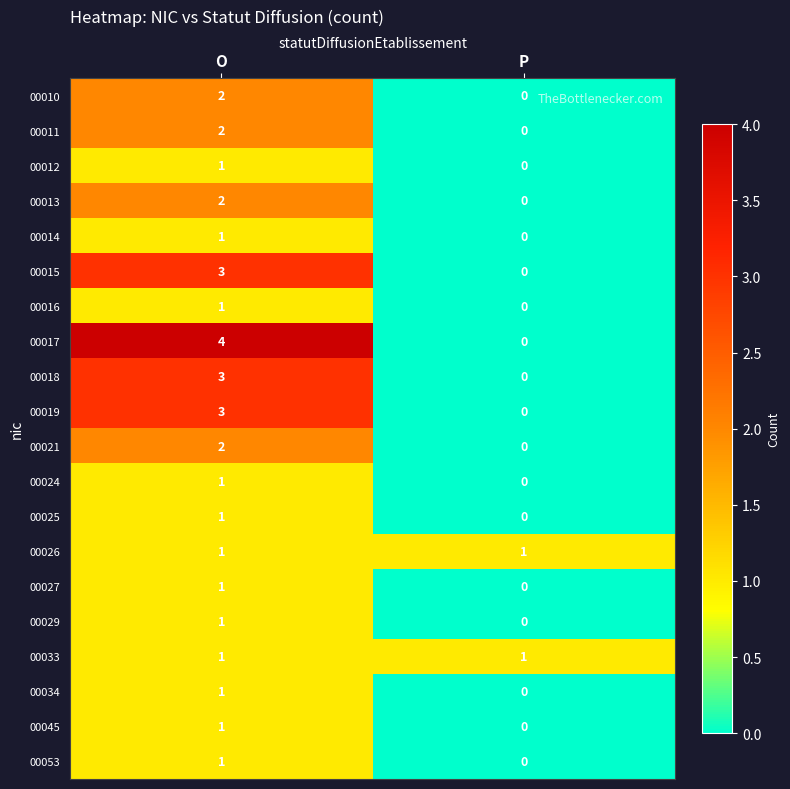

At which category does the chart reach its peak across all series?

O